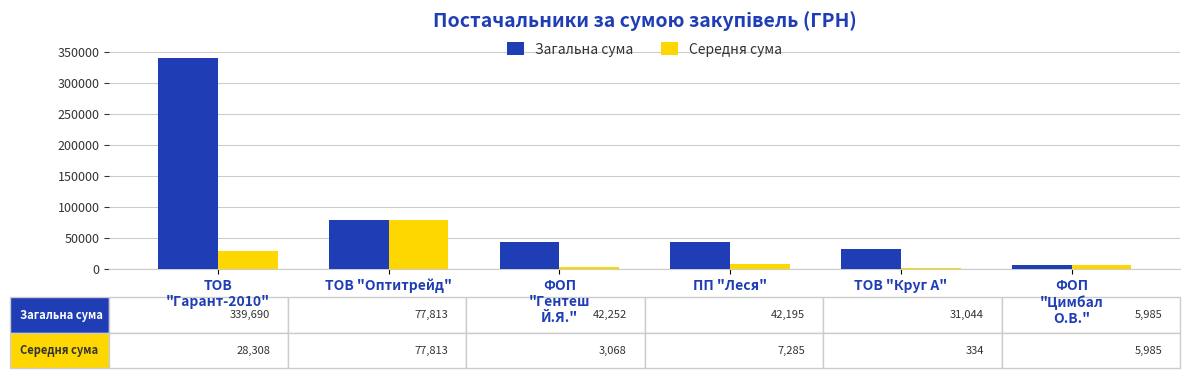

What is the sum of all Загальна сума values?

538979.5